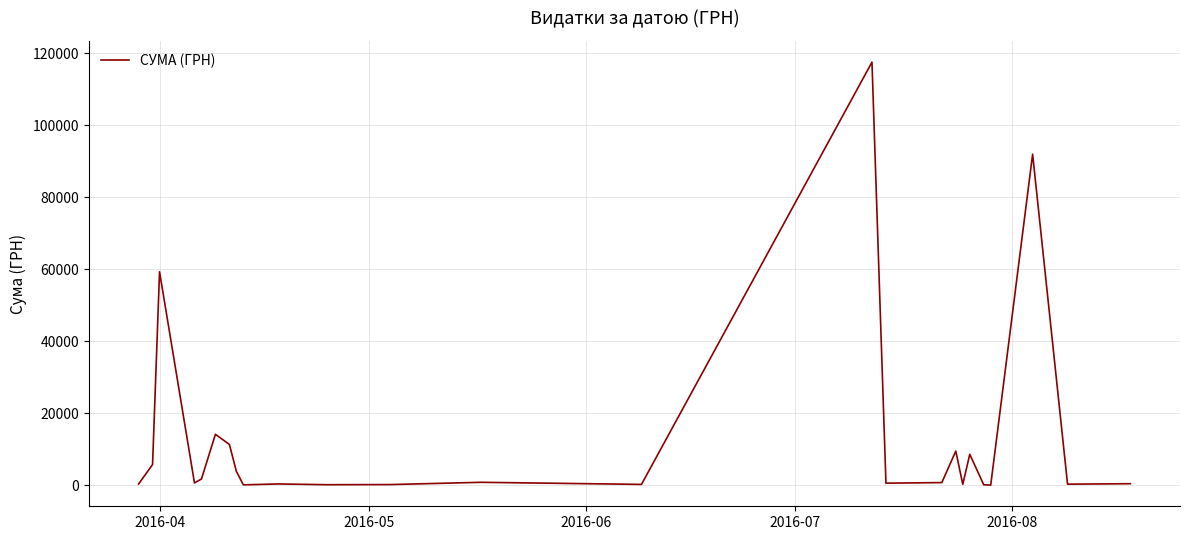

How many lines are shown in the chart?

1